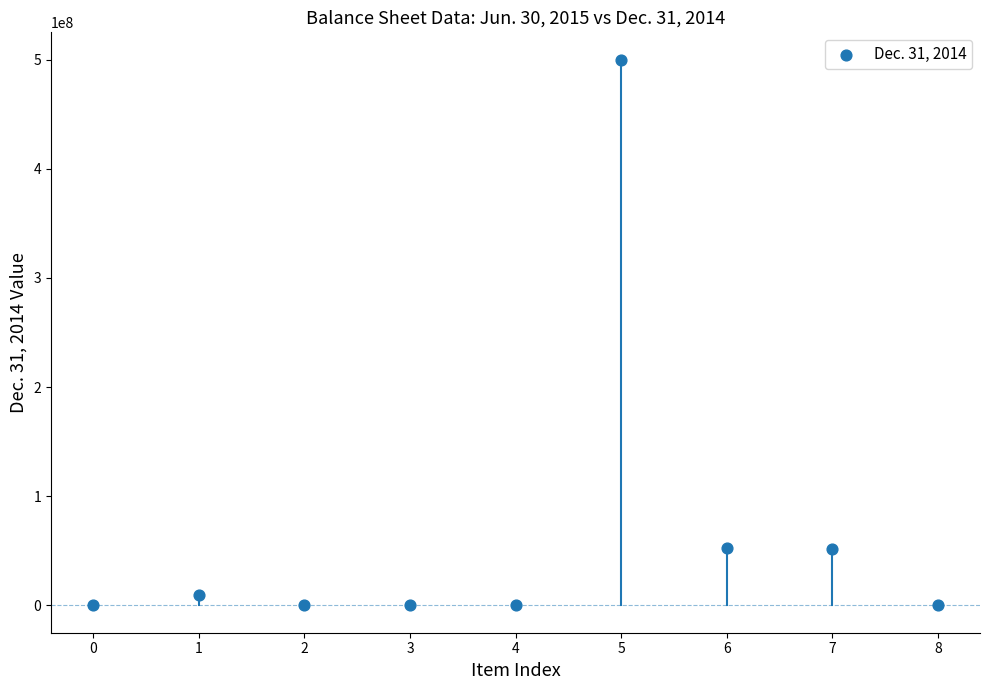

What is the average Y value?

68272000.0